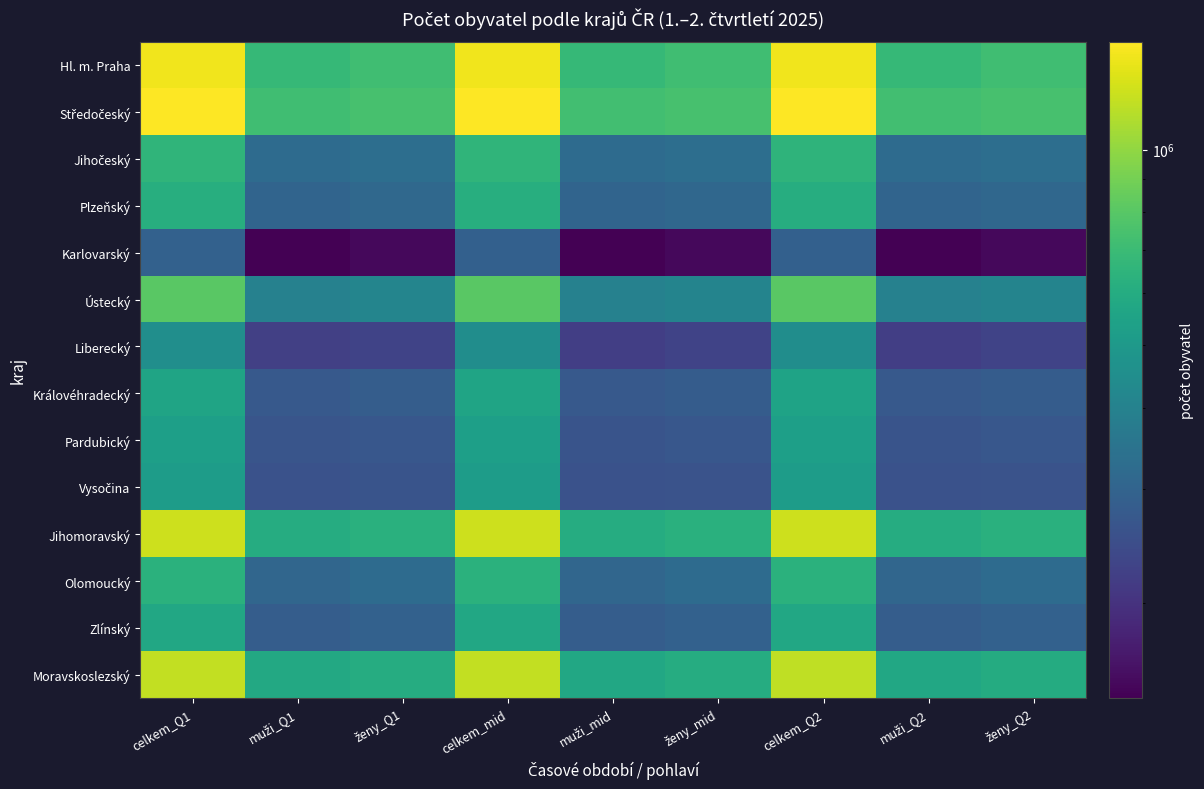

At how many categories does at least one series exceed 1123511?

3